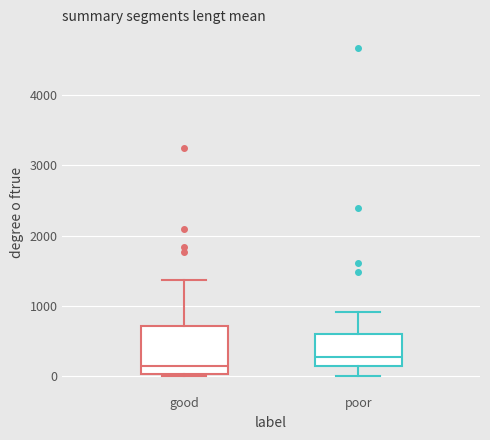

Which box has the highest median line?

poor